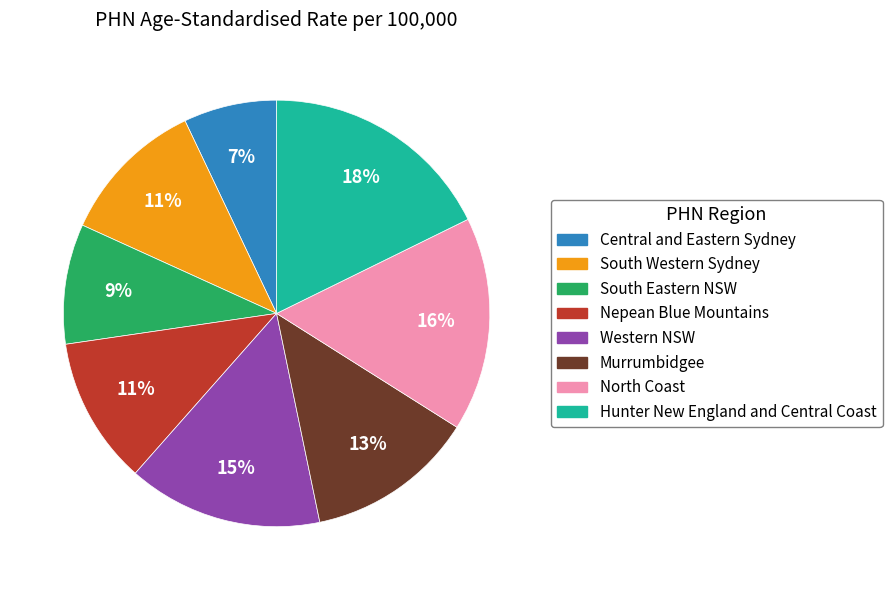

To the nearest percent, what is the average slice percentage?

12%